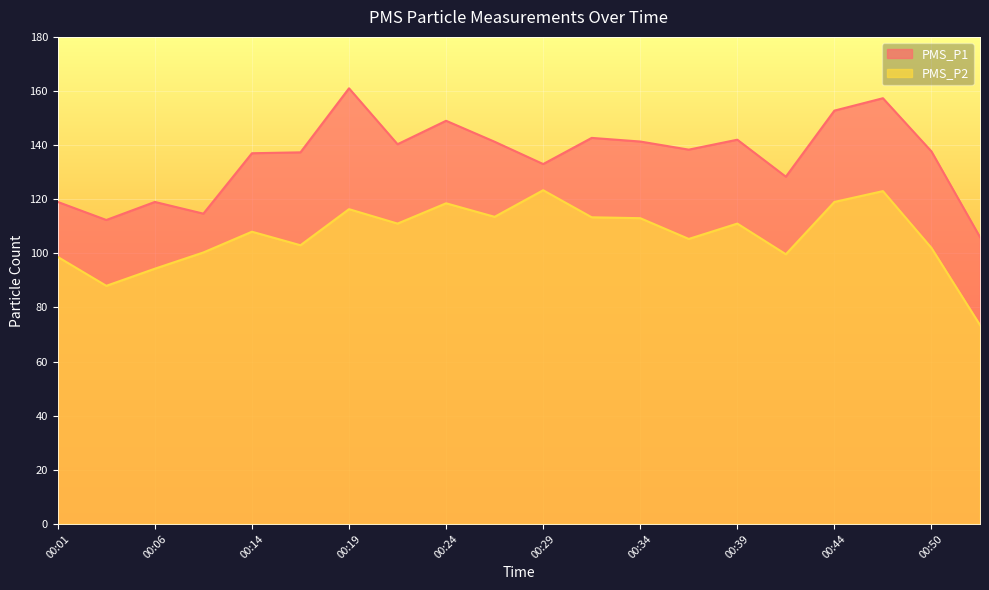

How many interior local valleys does the PMS_P2 series have?

6